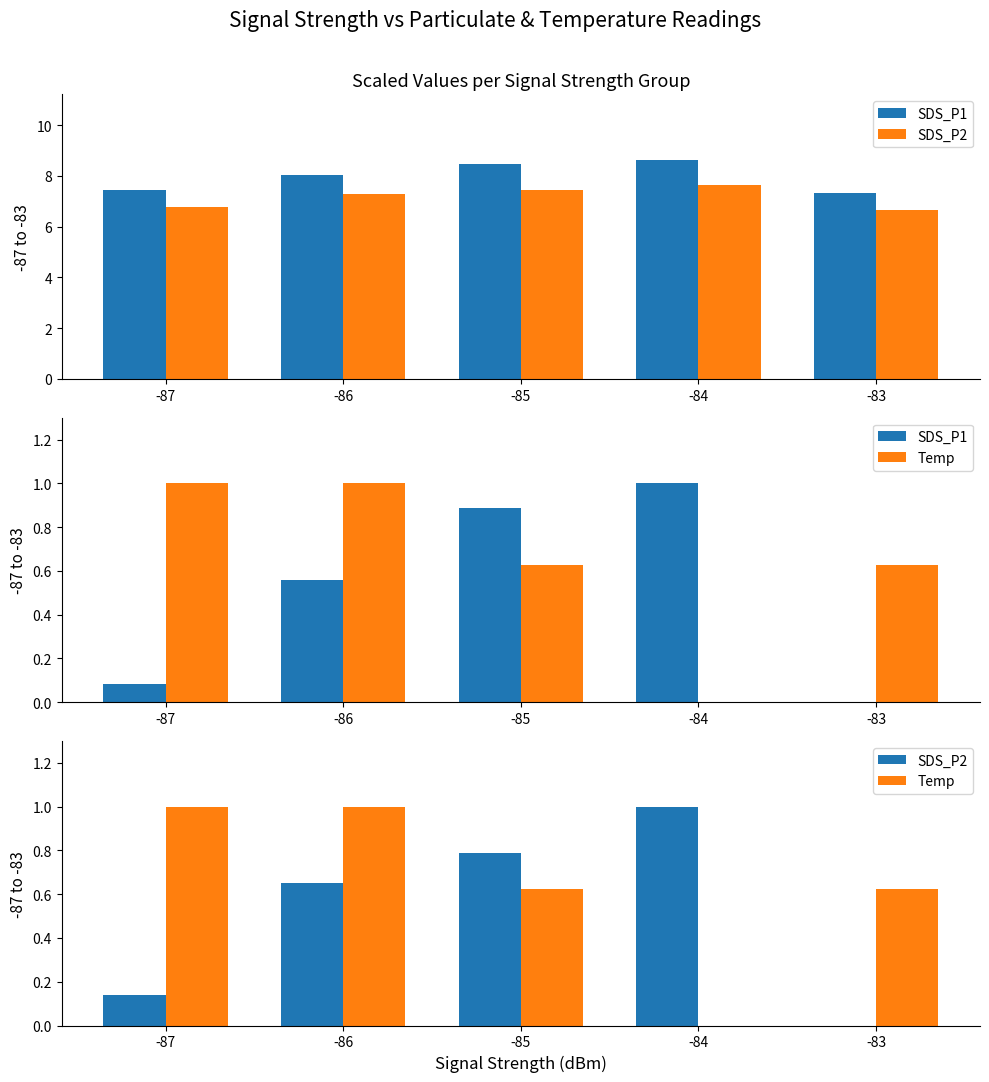

Where is SDS_P2 nearest to the value 0?

-83